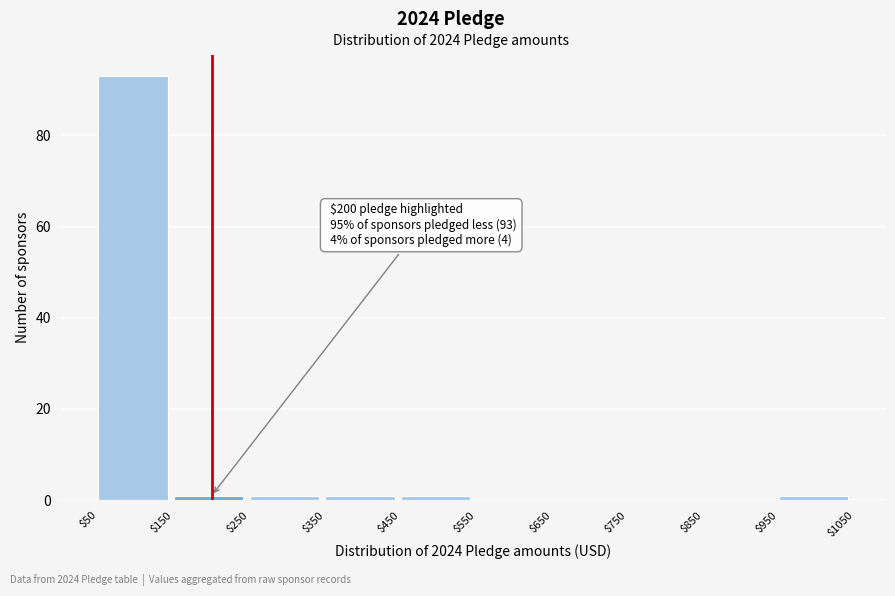

Which range on the x-axis has the tallest bar?

$50 to $150